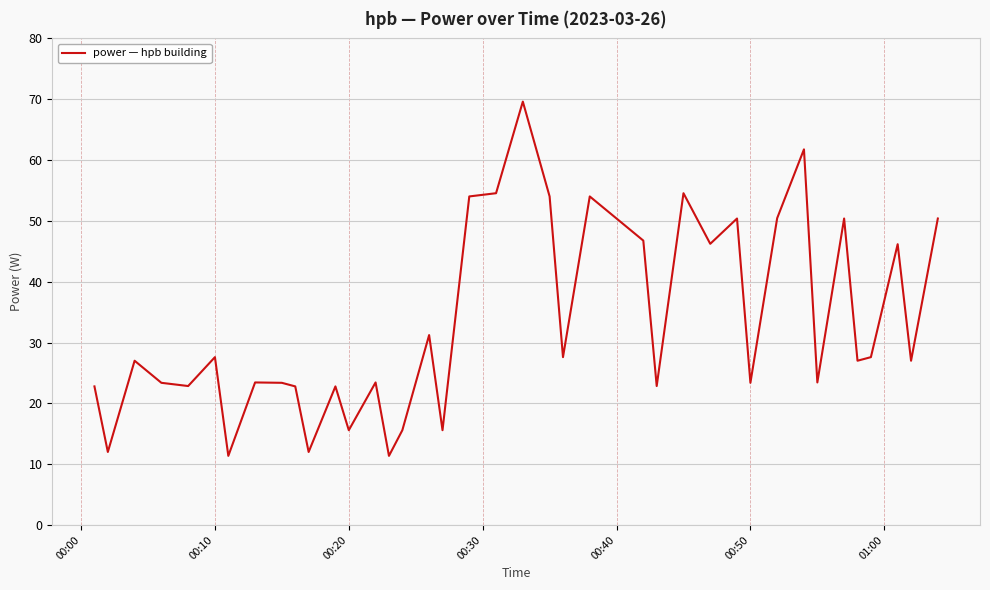

What is the smallest value displayed?

11.4